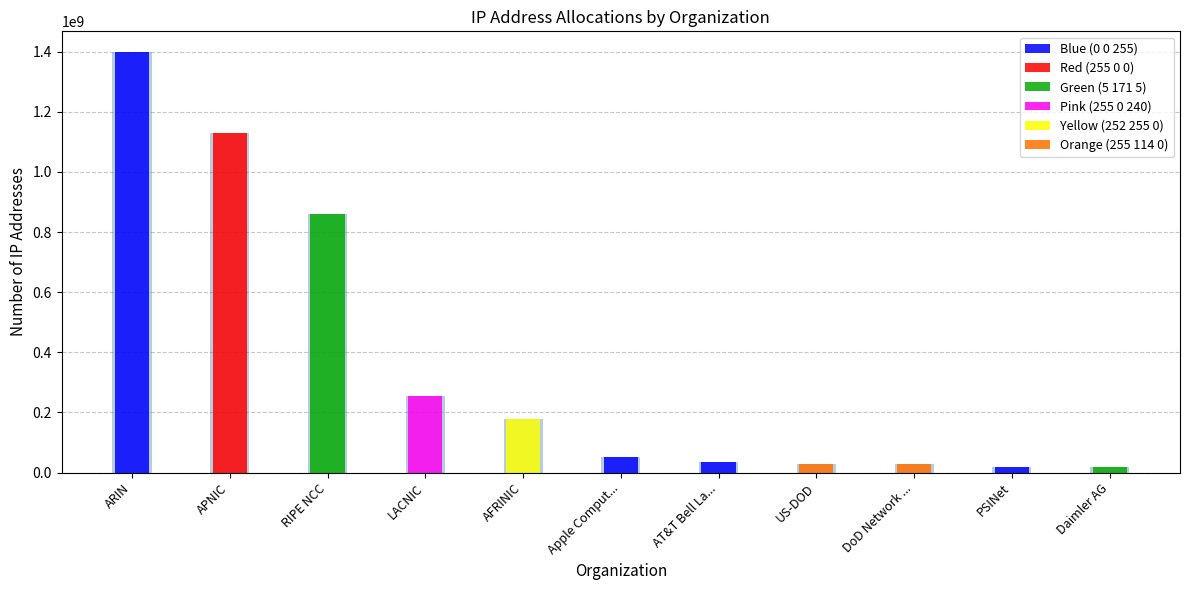

What is the total value across all series at APNIC?

1129907771